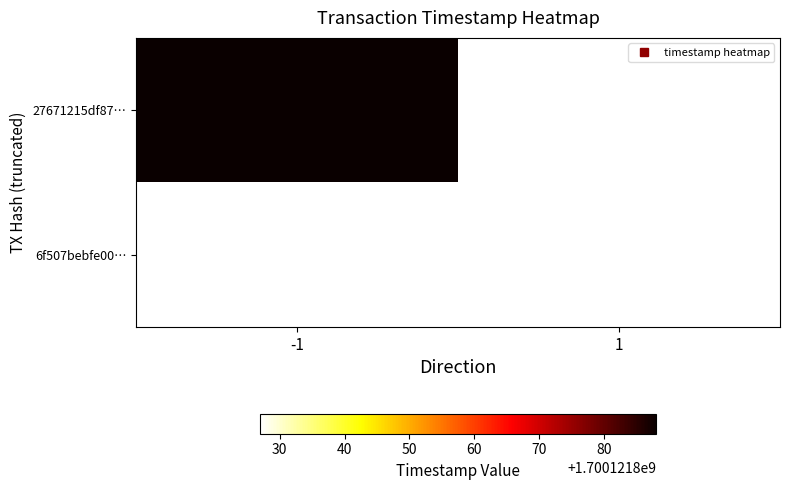

Read the 6f507bebfe00434da12906e2fc62373c5a98c1b value at 1, to the nearest 10.

1700121830